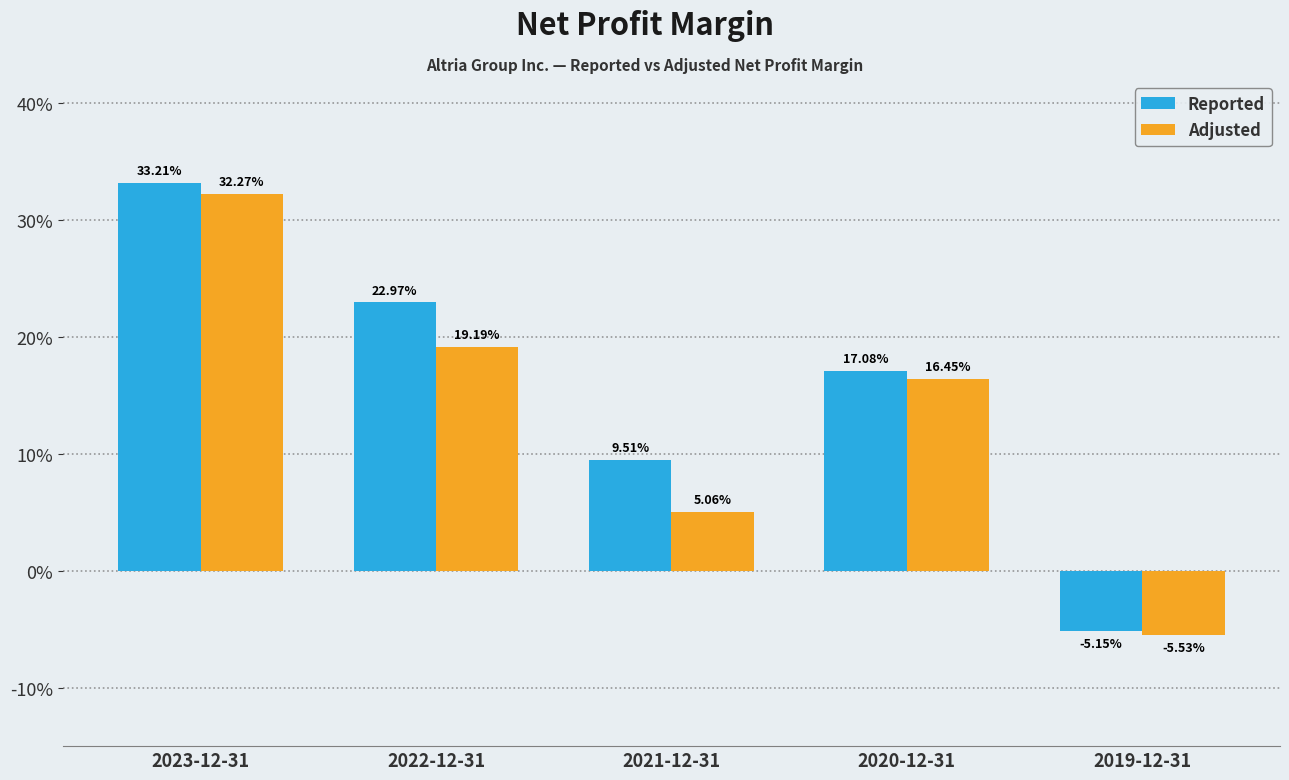

What is the label of the 3rd bar from the right?

2021-12-31